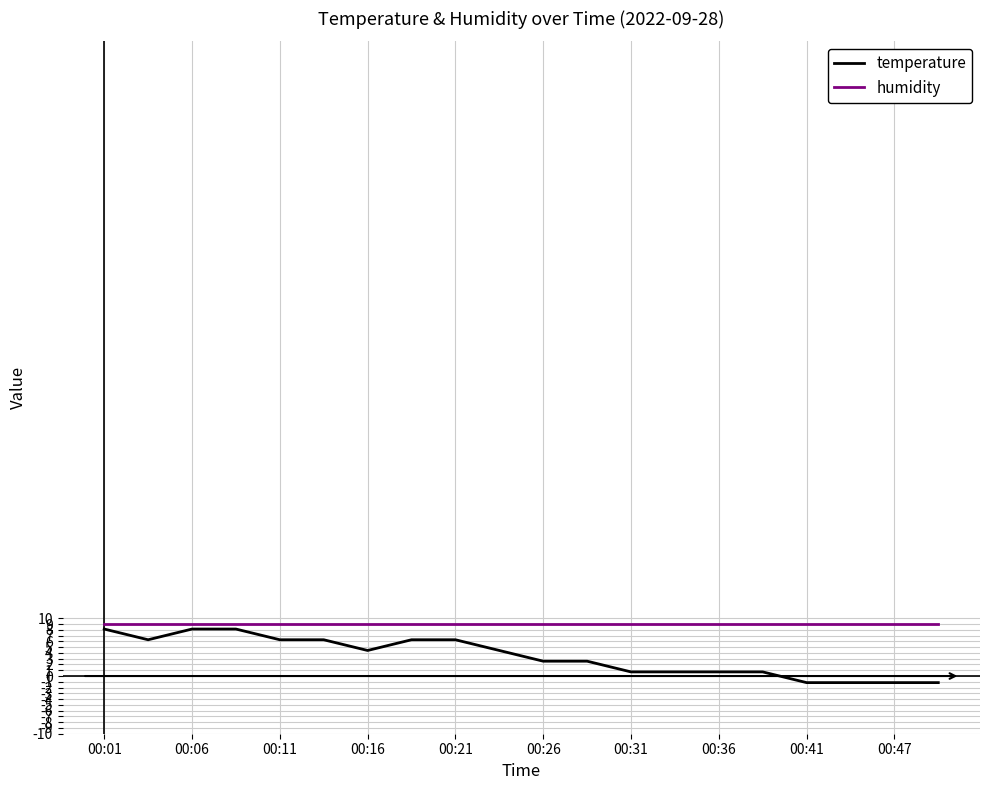

What is the highest value of the humidity series?

9.0